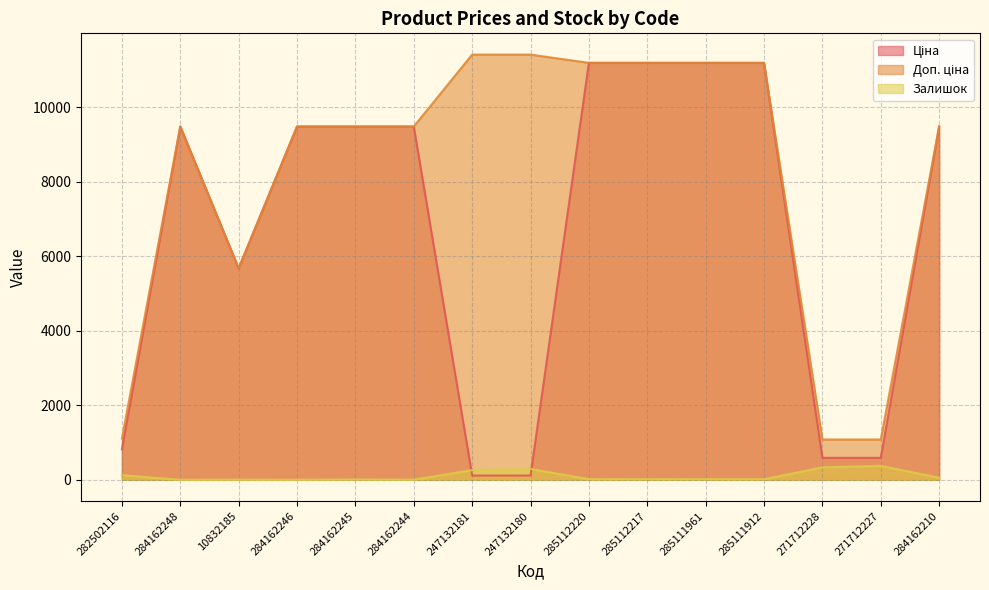

How many lines are shown in the chart?

3